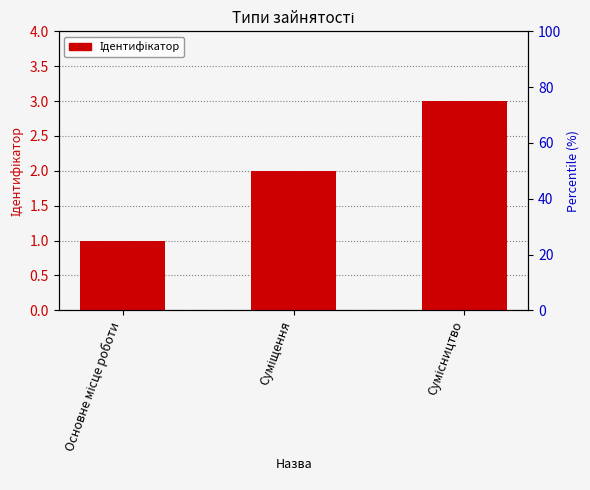

How many values are between 1 and 3?

3